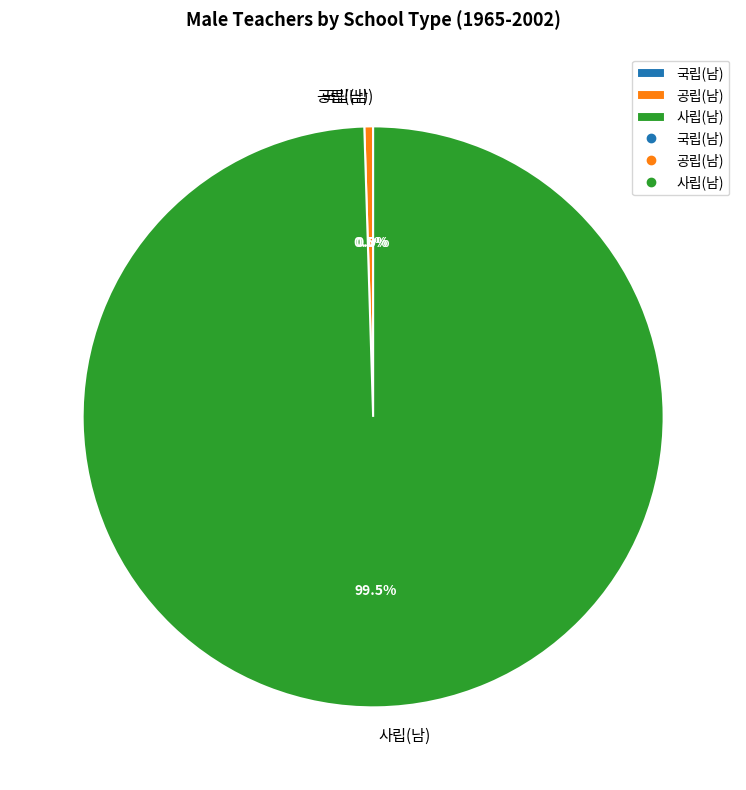

Which has a higher value, 사립(남) or 공립(남)?

사립(남)